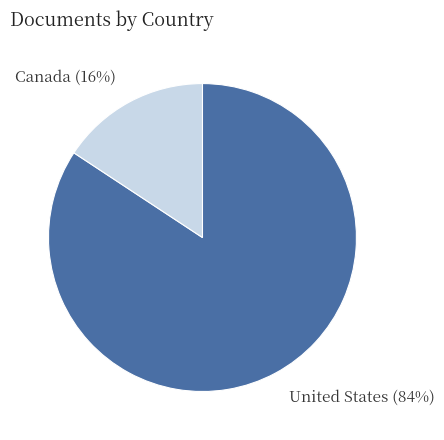

What is the smallest slice in the pie chart?

Canada